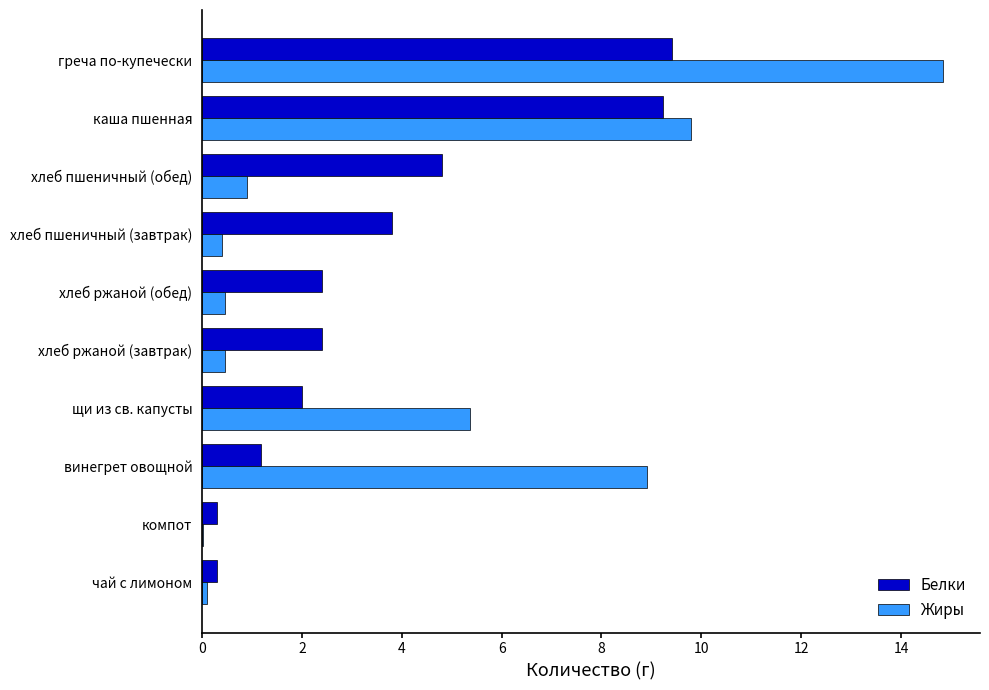

At which label is Белки closest to 4?

хлеб пшеничный (завтрак)